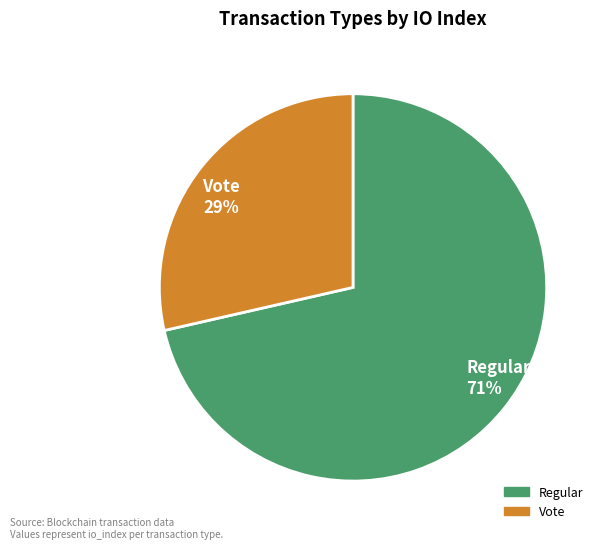

Combined, do Regular 71% and Vote 29% account for over 50%?

Yes